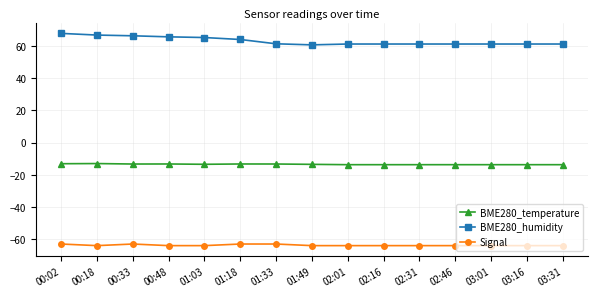

What is the maximum value shown in the chart?

67.7